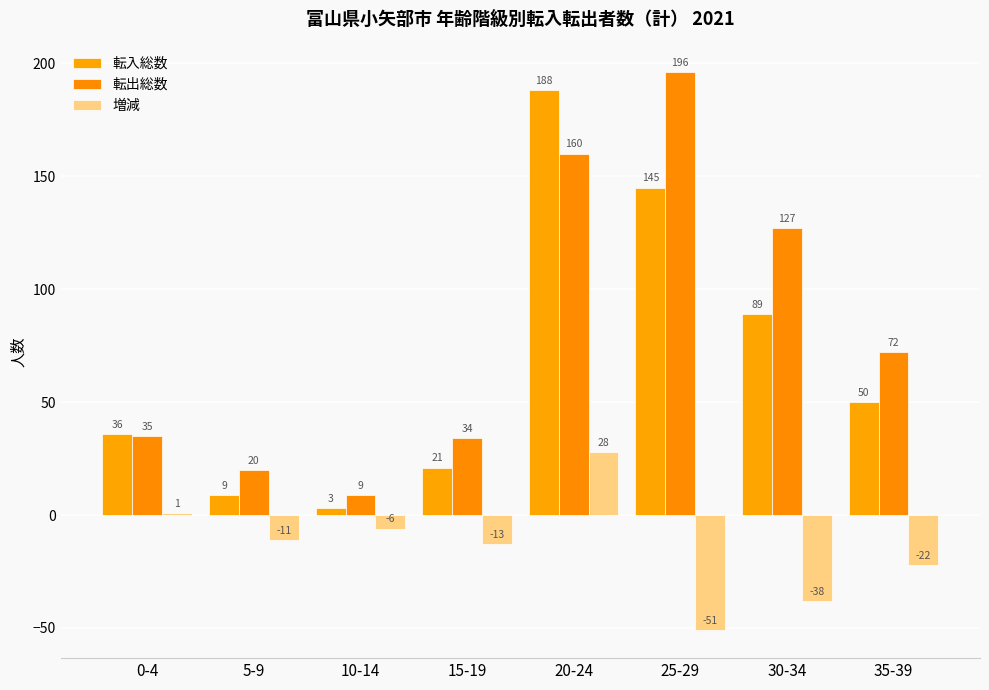

How many series are shown in this chart?

3